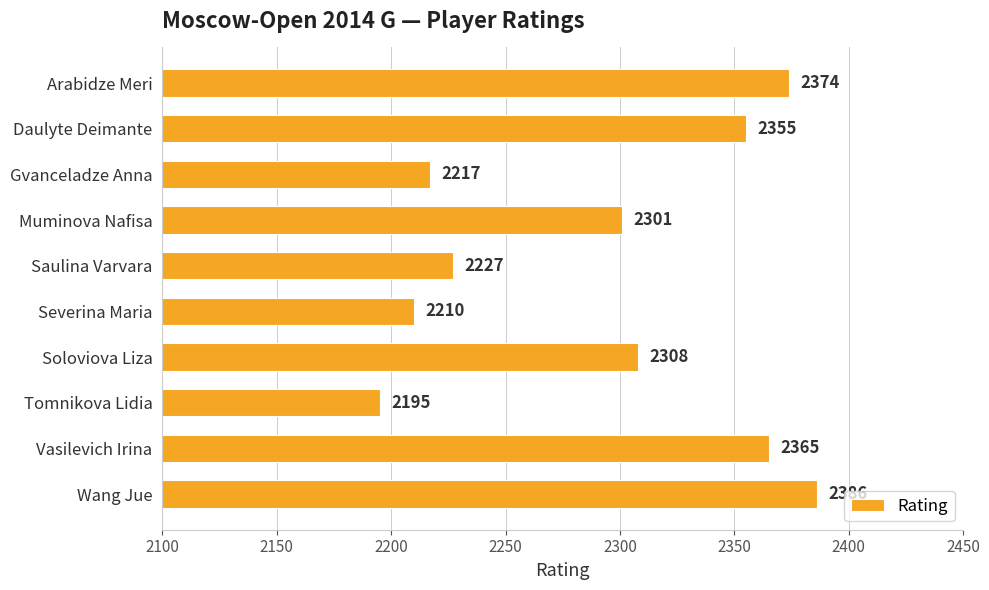

What is the smallest value displayed?

2195